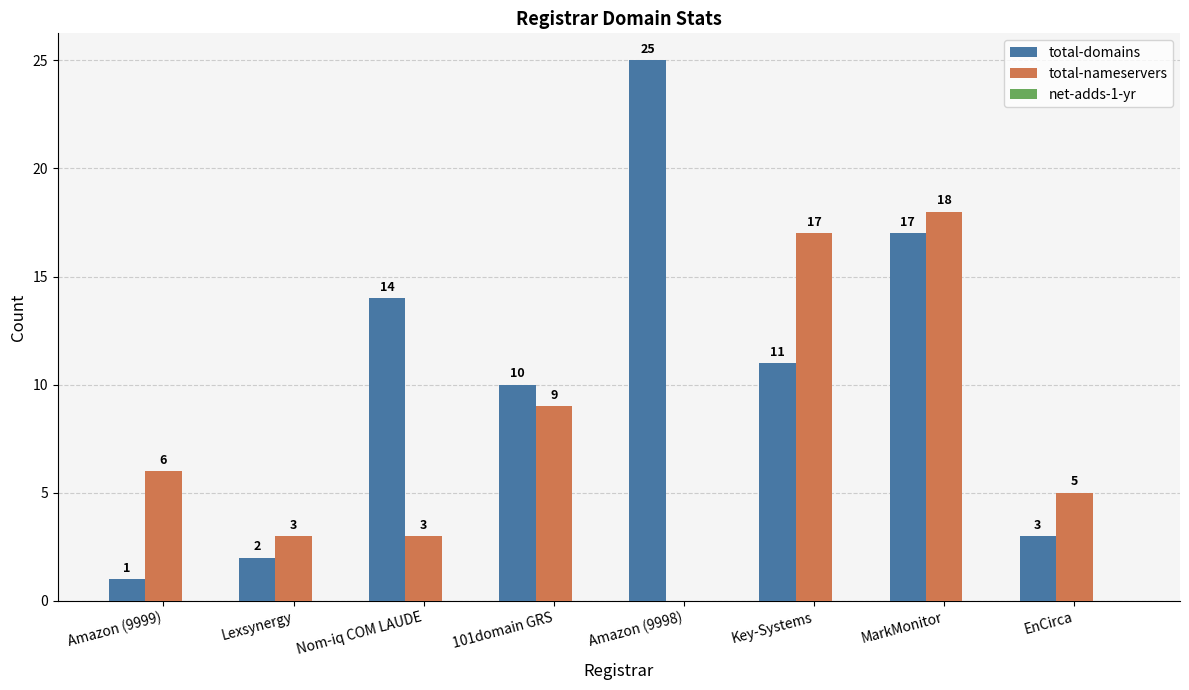

The total-domains series shows 3 at Lexsynergy. True or false?

False